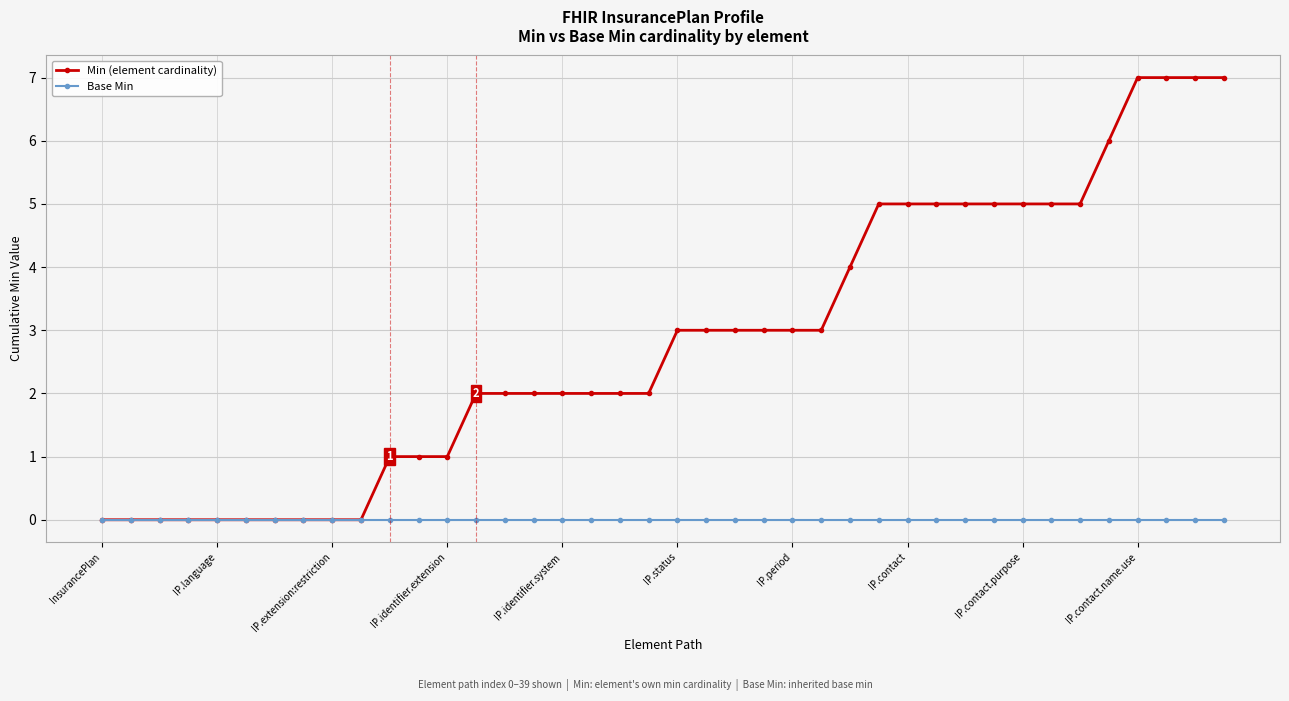

Which series has the largest range (max minus min)?

Min (element cardinality)